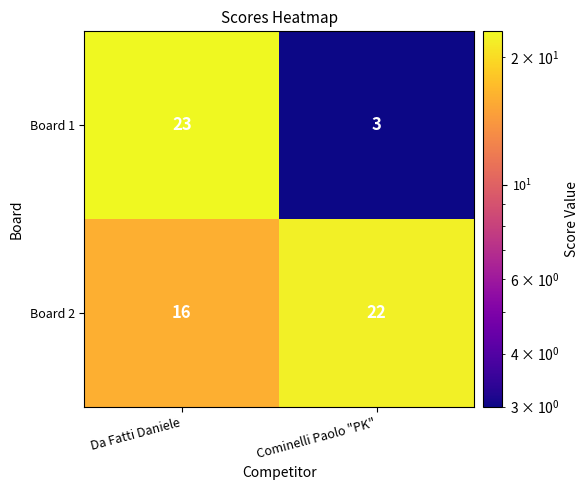

Is it true that Board 1 equals 23 at Da Fatti Daniele?

True